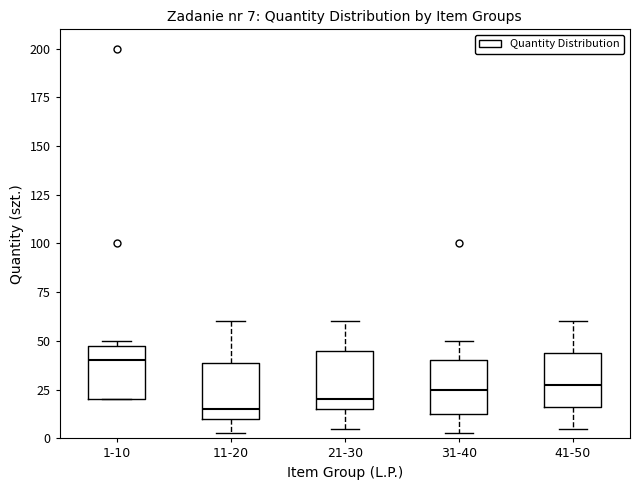

Which box's median line is the lowest?

11-20